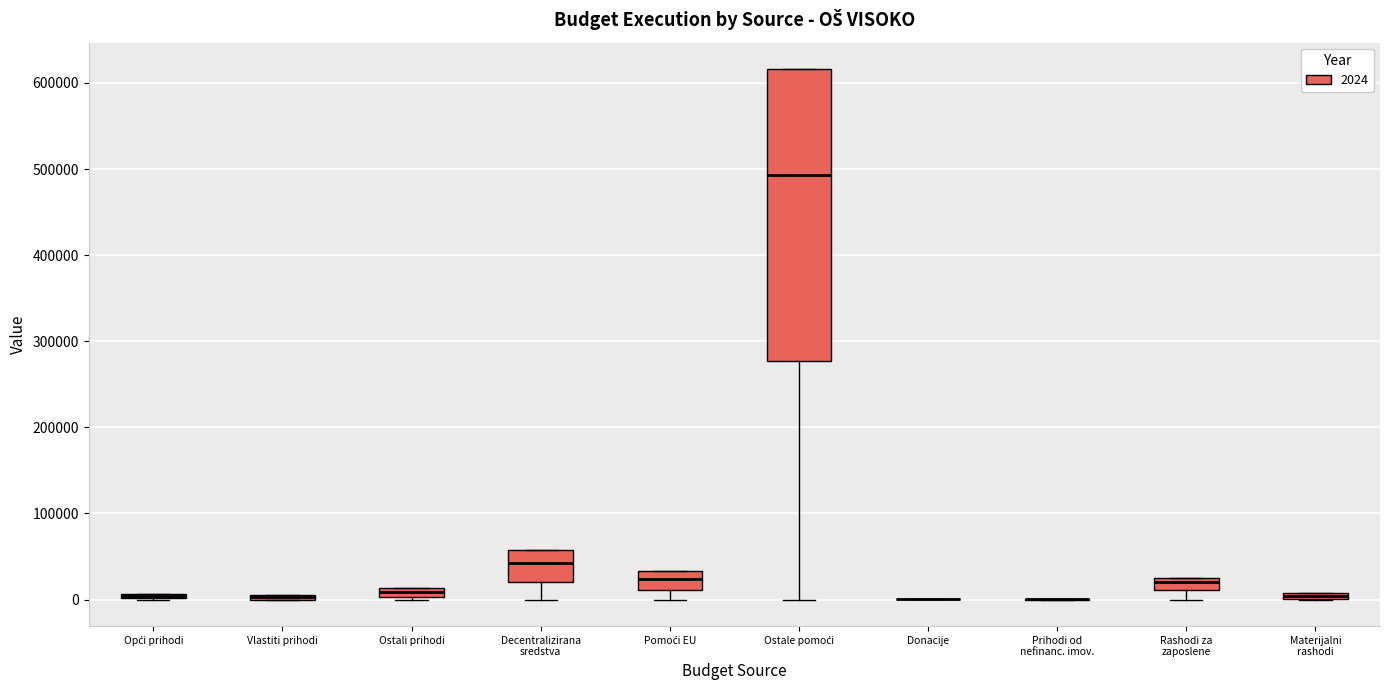

Which box is the tallest, from its lower edge to its upper edge?

Ostale pomoći